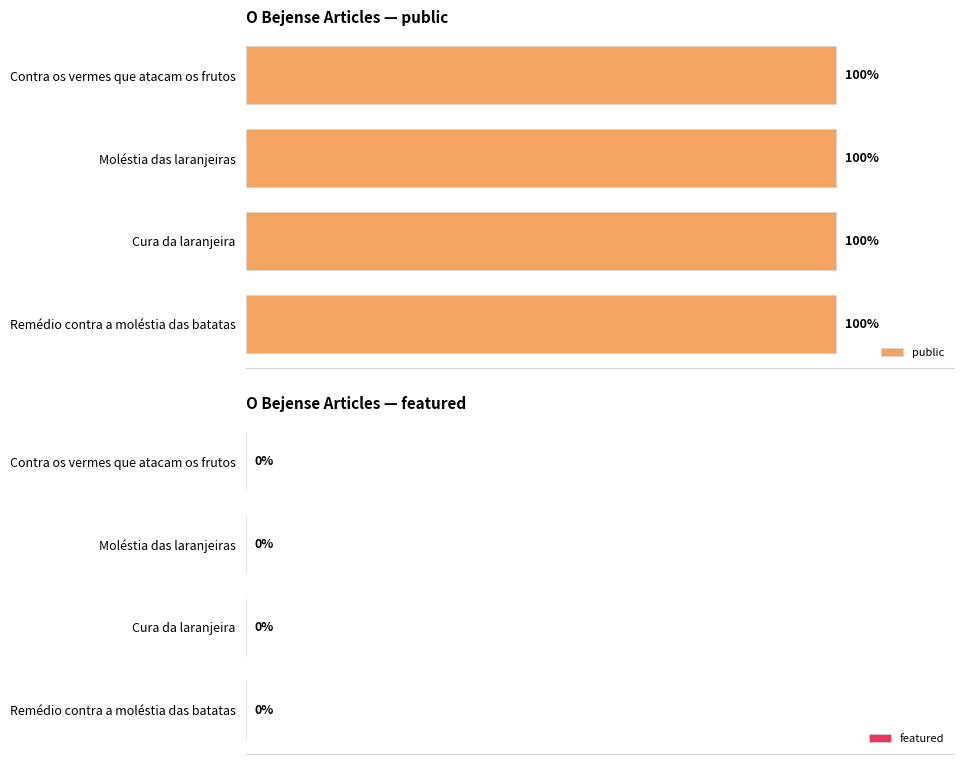

What is the highest value of the public series?

1